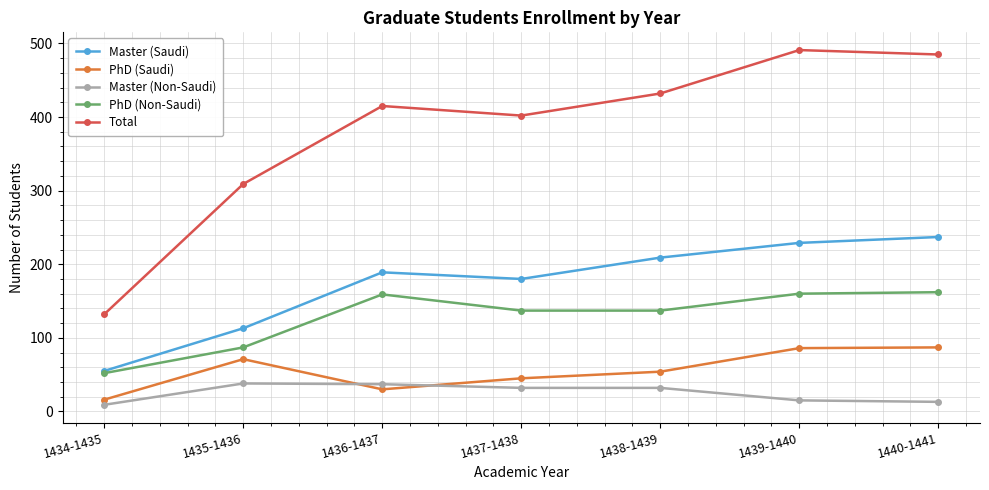

Count the number of data series in this chart.

5